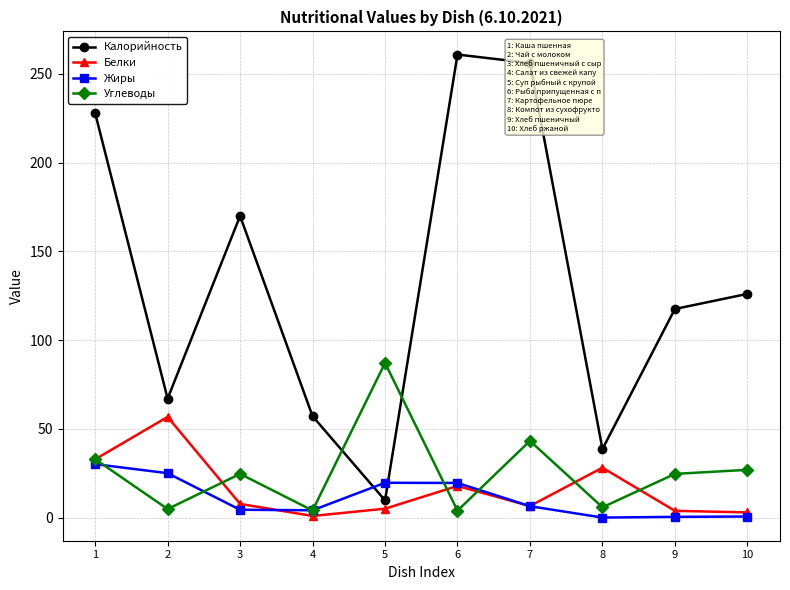

True or false: Углеводы has a value of 26.9 at 10.

True